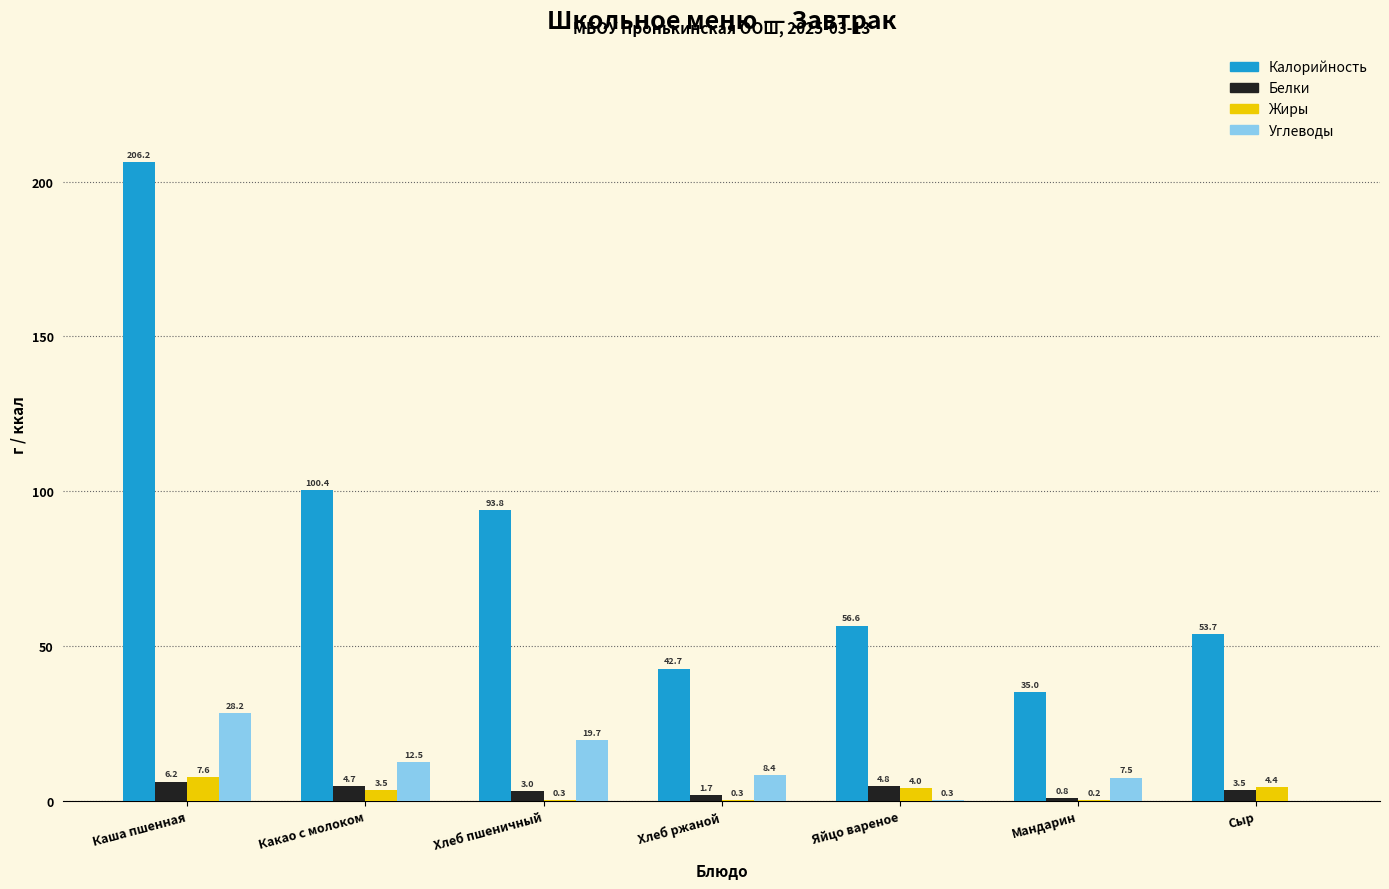

Reading left to right, transcribe all the data shown in this chart.

Калорийность: Каша пшенная=206.2	Какао с молоком=100.4	Хлеб пшеничный=93.8	Хлеб ржаной=42.7	Яйцо вареное=56.6	Мандарин=35.0	Сыр=53.7
Белки: Каша пшенная=6.2	Какао с молоком=4.7	Хлеб пшеничный=3.0	Хлеб ржаной=1.7	Яйцо вареное=4.8	Мандарин=0.8	Сыр=3.5
Жиры: Каша пшенная=7.6	Какао с молоком=3.5	Хлеб пшеничный=0.3	Хлеб ржаной=0.3	Яйцо вареное=4.0	Мандарин=0.2	Сыр=4.4
Углеводы: Каша пшенная=28.2	Какао с молоком=12.5	Хлеб пшеничный=19.7	Хлеб ржаной=8.4	Яйцо вареное=0.3	Мандарин=7.5	Сыр=0.0